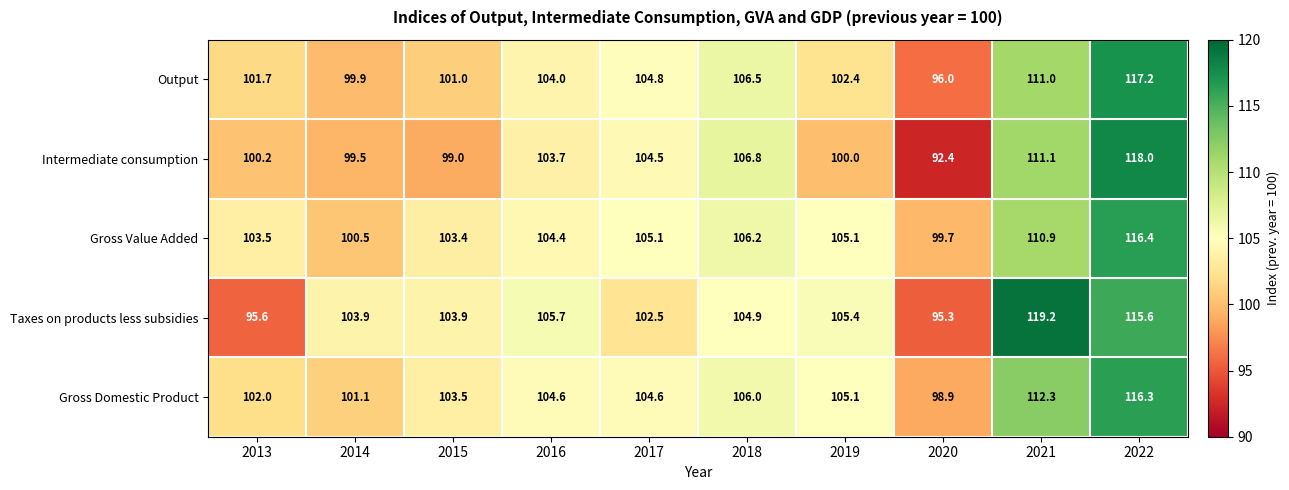

Is the value of Intermediate consumption at 2017 greater than the value of Taxes on products less subsidies at 2017?

Yes